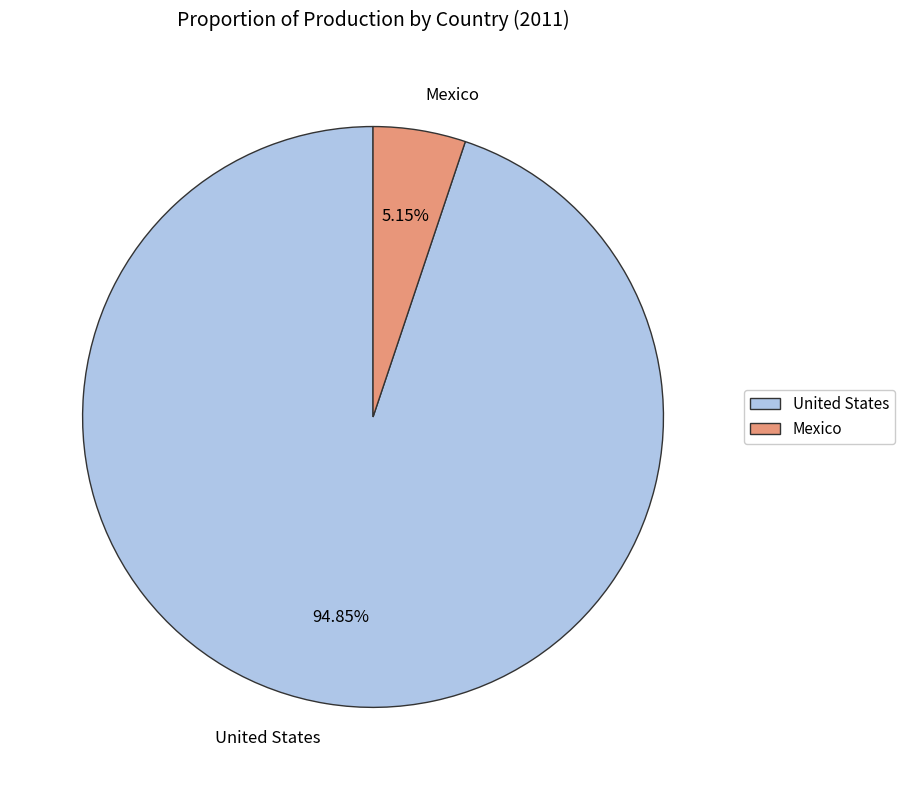

What percentage do Mexico and United States together represent?

100.0%